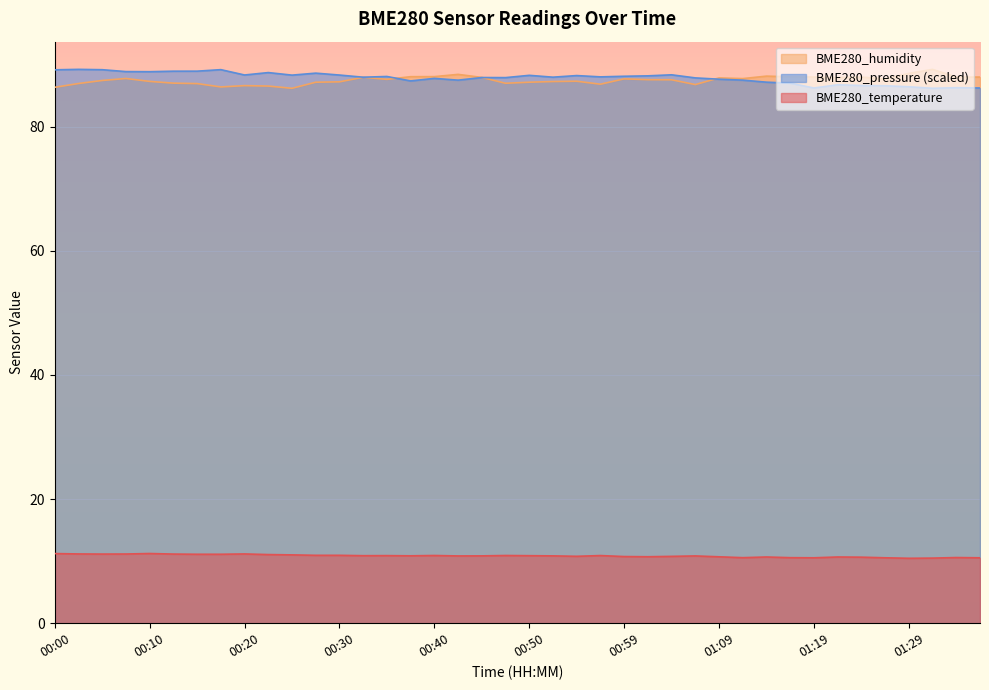

Reading left to right, list all the values displayed in this chart.

BME280_temperature: 00:00=11.2	00:03=11.2	00:05=11.1	00:08=11.2	00:10=11.2	00:13=11.1	00:15=11.1	00:18=11.1	00:20=11.2	00:23=11.1	00:25=11.0	00:28=10.9	00:30=10.9	00:32=10.9	00:35=10.9	00:37=10.9	00:40=10.9	00:42=10.8	00:45=10.8	00:47=10.9	00:50=10.9	00:52=10.8	00:54=10.8	00:57=10.9	00:59=10.7	01:02=10.7	01:04=10.8	01:07=10.8	01:09=10.7	01:12=10.6	01:14=10.7	01:17=10.6	01:19=10.5	01:21=10.7	01:24=10.6	01:26=10.5	01:29=10.5	01:31=10.5	01:34=10.6	01:36=10.5
BME280_humidity: 00:00=86.3	00:03=87.0	00:05=87.4	00:08=87.8	00:10=87.3	00:13=87.0	00:15=86.9	00:18=86.4	00:20=86.6	00:23=86.5	00:25=86.2	00:28=87.2	00:30=87.2	00:32=88.0	00:35=87.6	00:37=88.0	00:40=88.1	00:42=88.4	00:45=87.9	00:47=87.0	00:50=87.2	00:52=87.3	00:54=87.3	00:57=86.8	00:59=87.7	01:02=87.6	01:04=87.5	01:07=86.8	01:09=87.8	01:12=87.7	01:14=88.1	01:17=88.0	01:19=88.0	01:21=87.9	01:24=88.0	01:26=87.7	01:29=88.6	01:31=89.2	01:34=88.0	01:36=88.0
BME280_pressure: 00:00=89.2	00:03=89.2	00:05=89.2	00:08=88.9	00:10=88.9	00:13=88.9	00:15=88.9	00:18=89.2	00:20=88.3	00:23=88.7	00:25=88.3	00:28=88.6	00:30=88.3	00:32=88.0	00:35=88.1	00:37=87.4	00:40=87.8	00:42=87.5	00:45=87.9	00:47=87.9	00:50=88.3	00:52=88.0	00:54=88.2	00:57=88.0	00:59=88.1	01:02=88.2	01:04=88.4	01:07=87.9	01:09=87.6	01:12=87.5	01:14=87.2	01:17=87.0	01:19=86.2	01:21=86.7	01:24=86.6	01:26=86.6	01:29=86.4	01:31=86.2	01:34=86.3	01:36=86.2